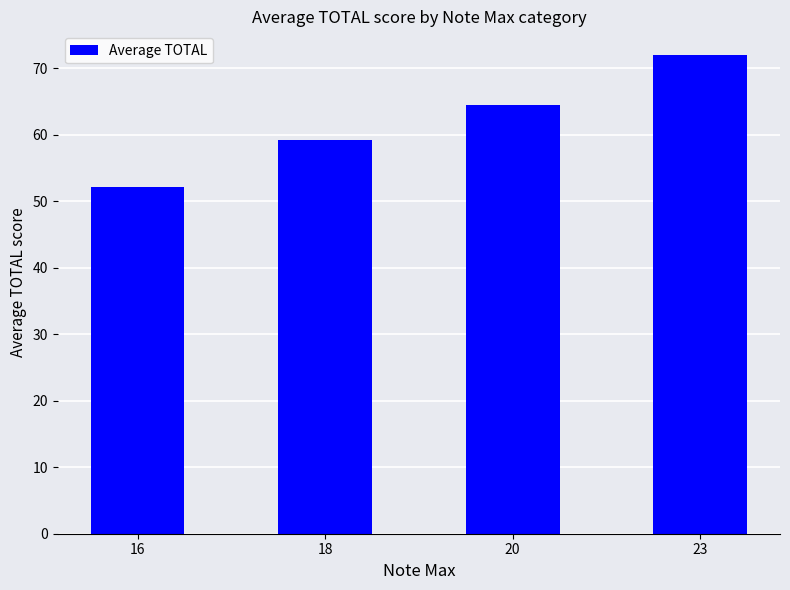

Reading right to left, list all the values displayed in this chart.

23=72.0	20=64.5	18=59.3	16=52.2